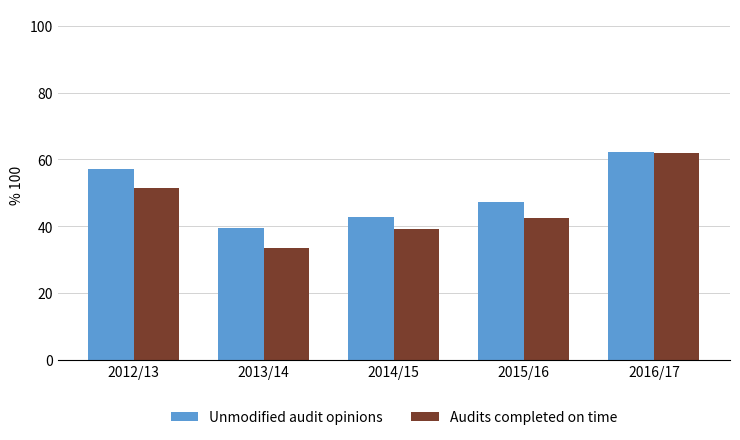

Is it true that Audits completed on time equals 42.6 at 2015/16?

True